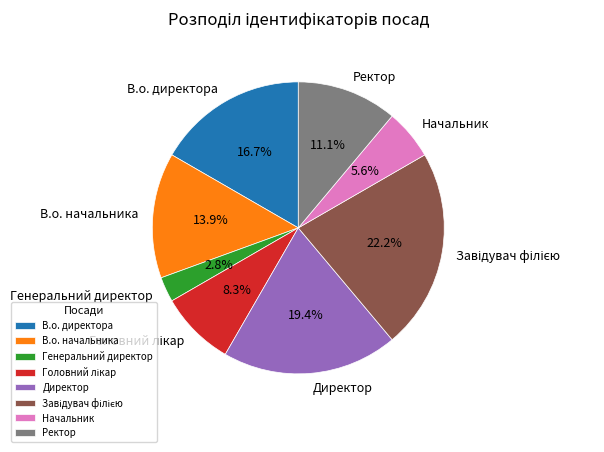

Between Ректор and В.о. начальника, which is larger?

В.о. начальника